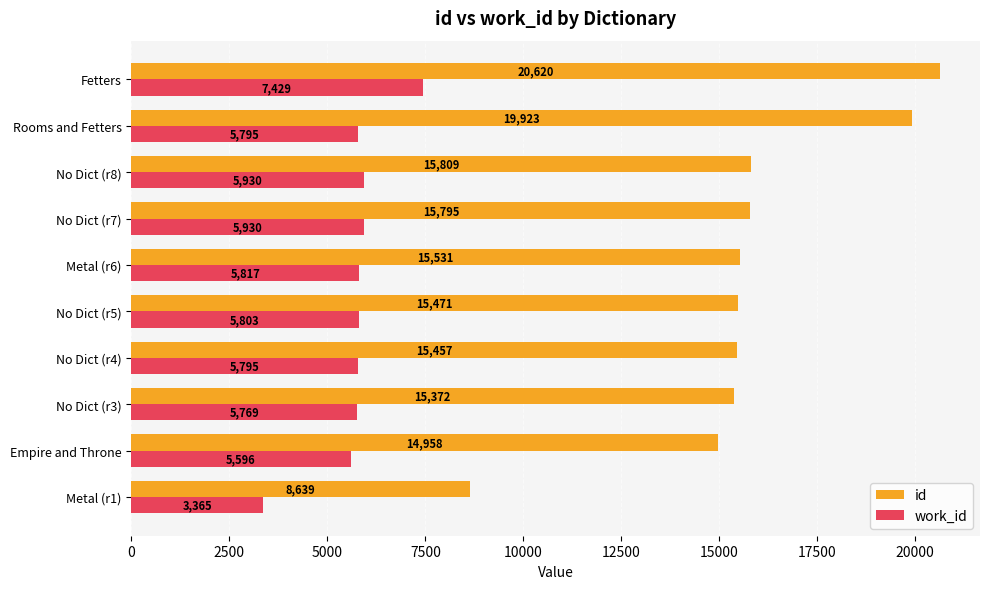

Read the id value at Metal (r6), to the nearest 50.

15550